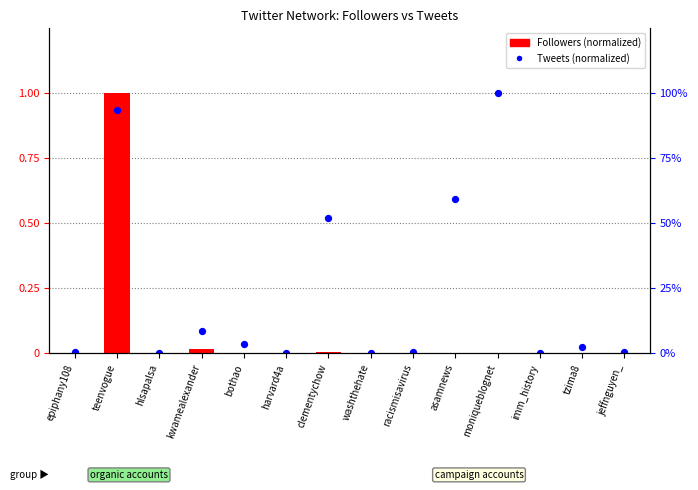

Is the value of Tweets (normalized) at imm_history greater than the value of Followers (normalized) at teenvogue?

No